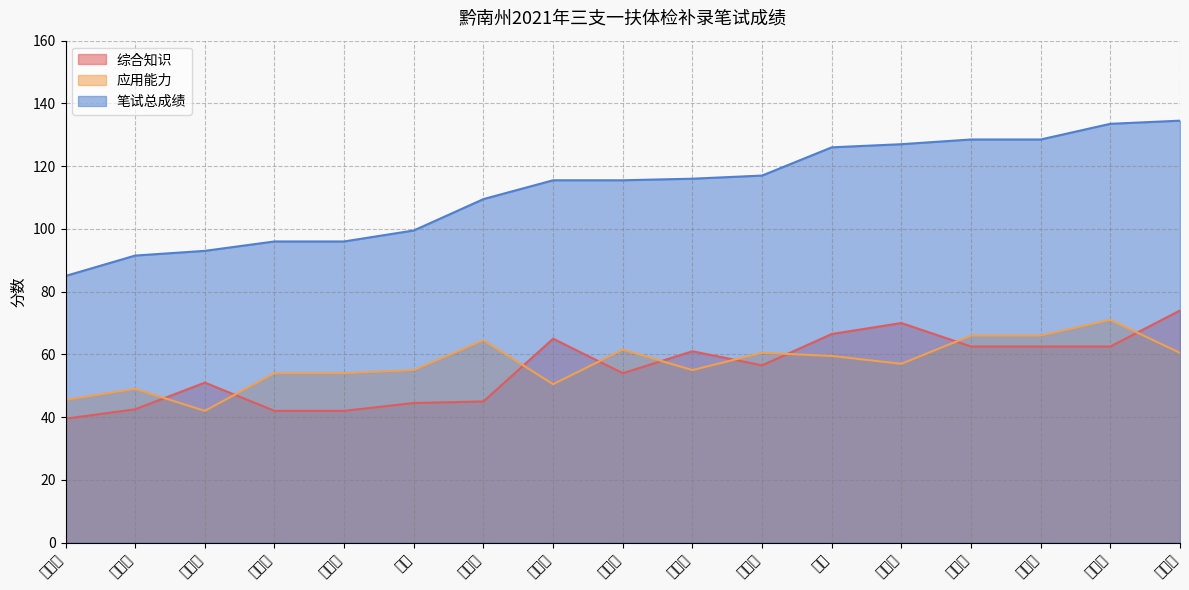

How many data points does each series have?

17